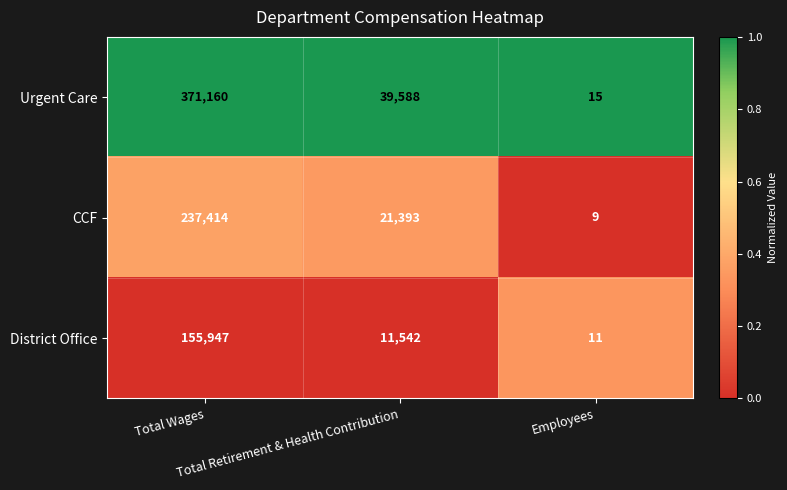

What is the difference between the maximum and minimum values in the CCF series?

237405